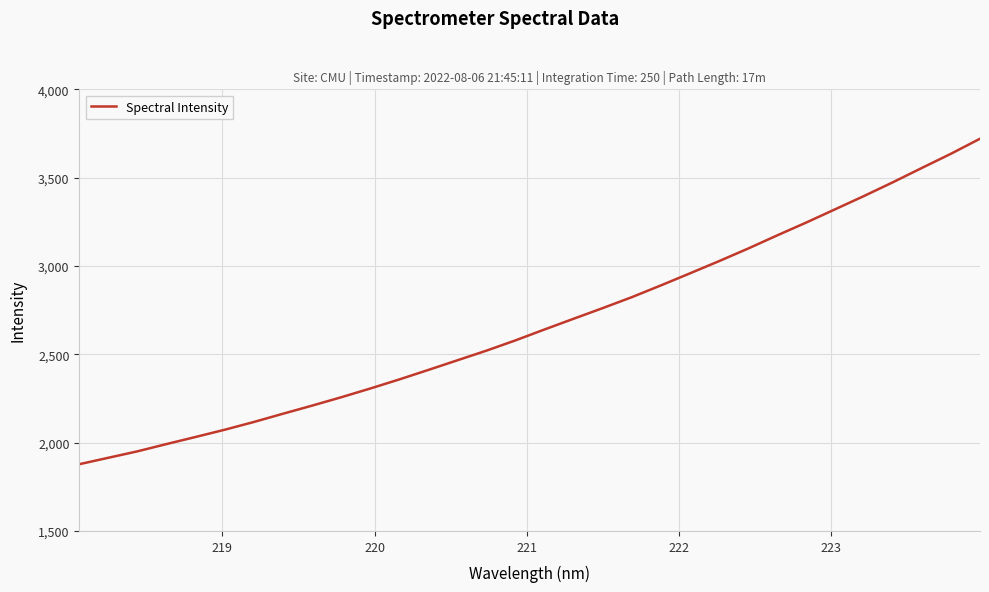

What is the greatest value displayed?

3720.4